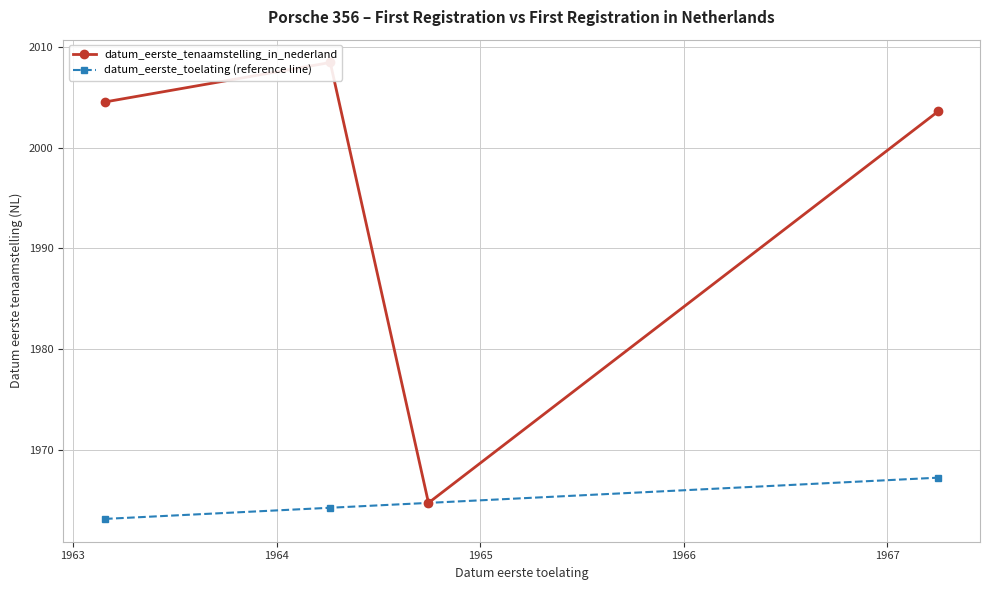

How many values in the datum_eerste_toelating (reference line) series are below 1964?

1